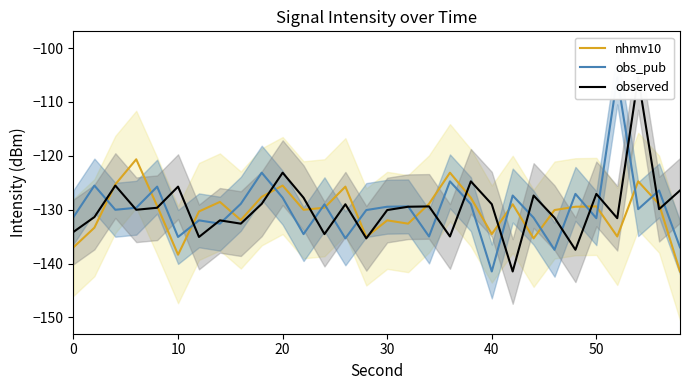

What is the value of the nhmv10 point at the 1st from the left?

-137.0